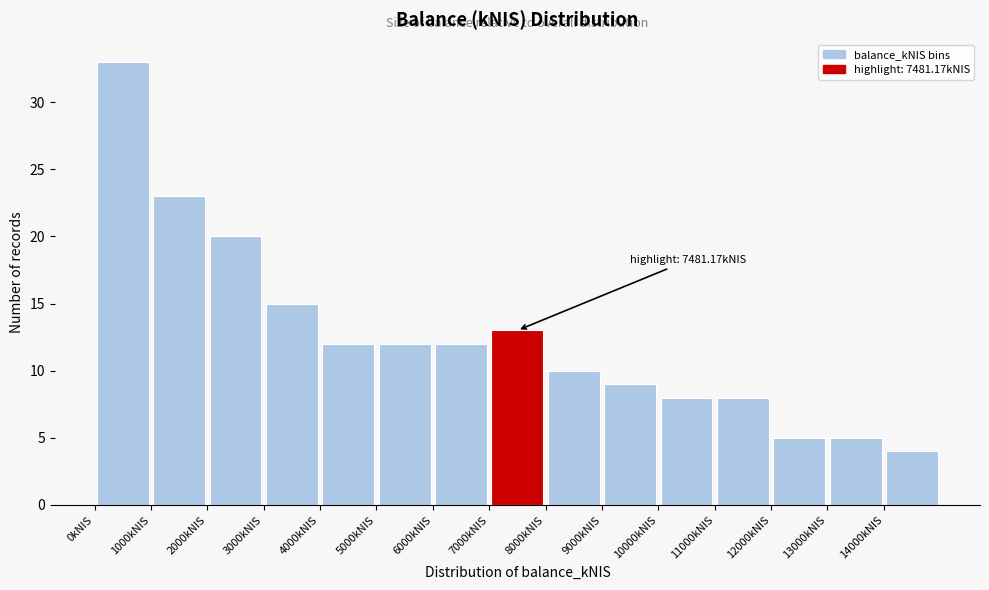

Which range on the x-axis has the tallest bar?

0 to 1000